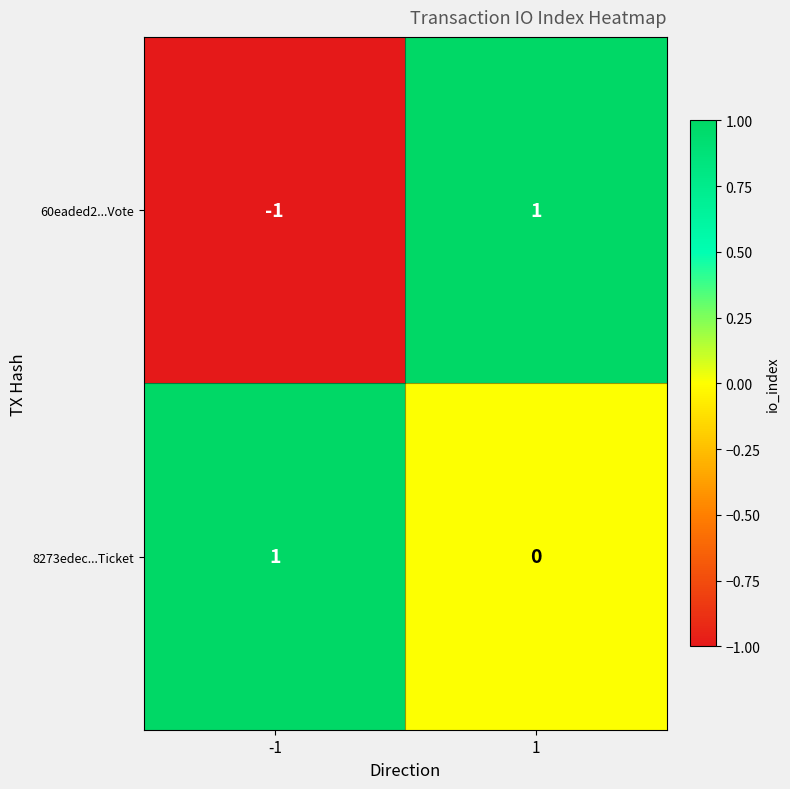

The value of 8273edec...Ticket at -1 is 1. True or false?

True